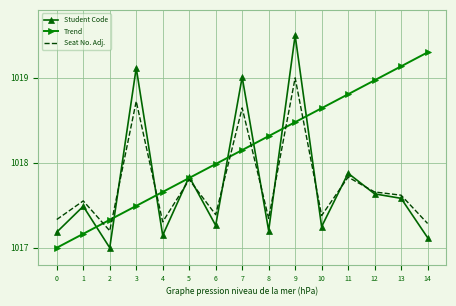

At which category is the sum across all series the highest?

9